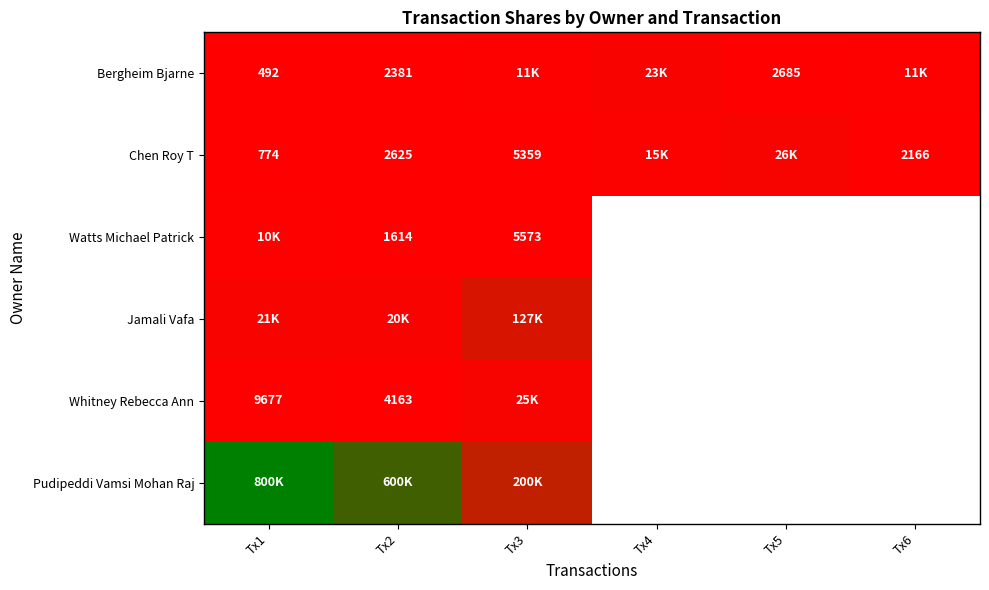

Is it true that Chen Roy T equals 7076 at Tx3?

False